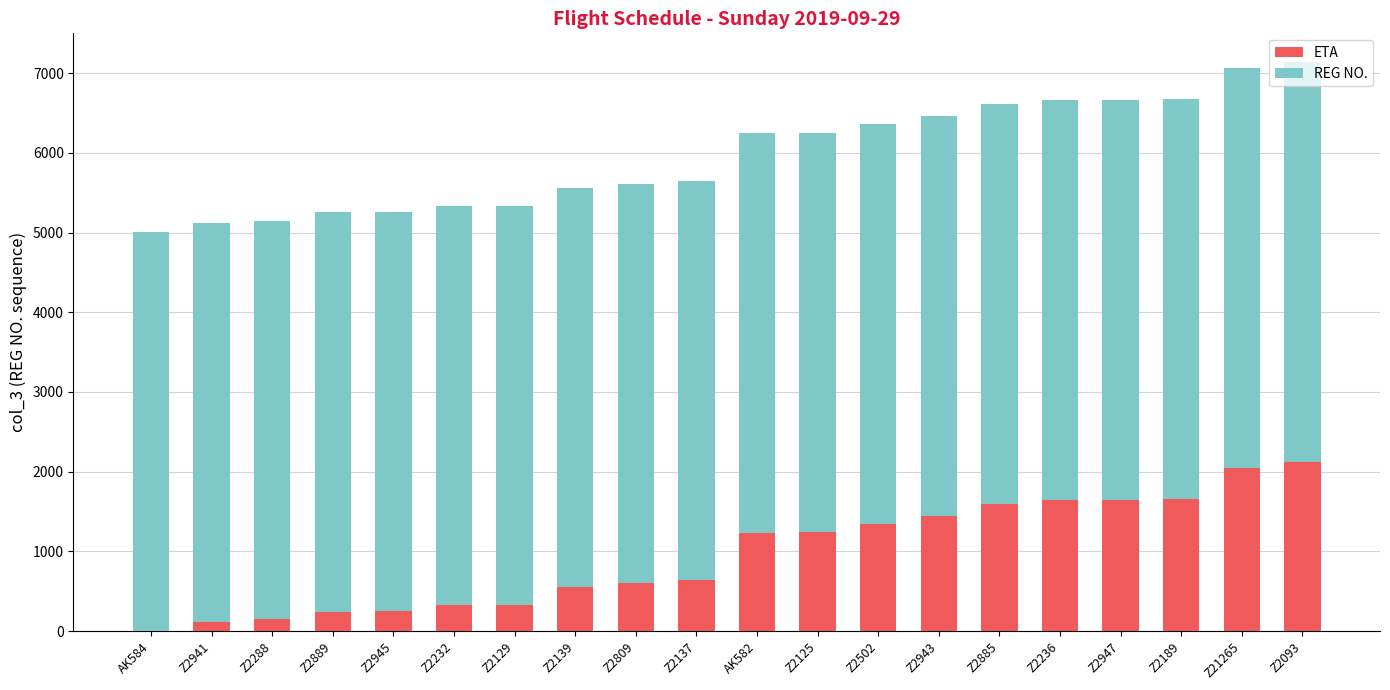

Is it true that ETA equals 1645 at Z2947?

True